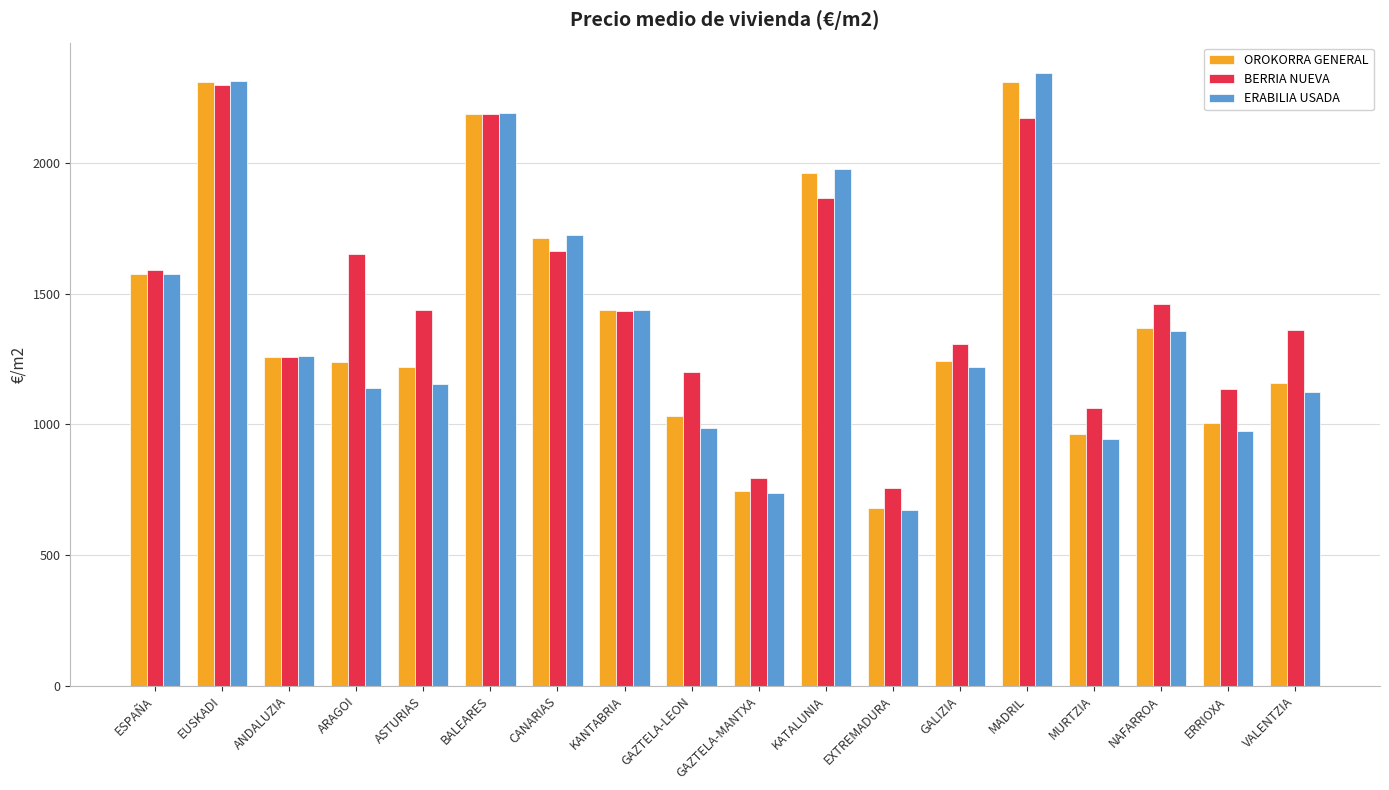

What is the total value across all series at MURTZIA?

2971.7